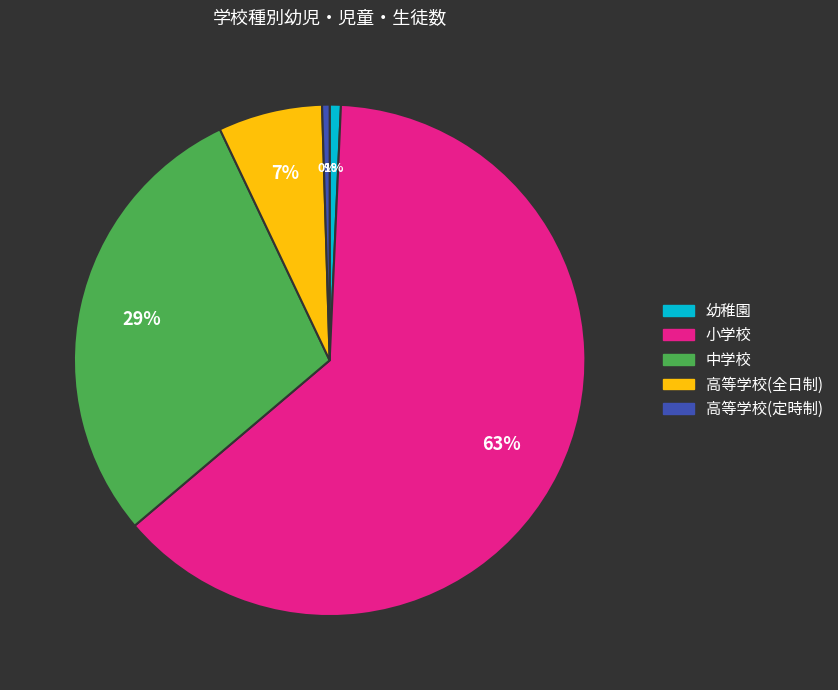

Combined, do 中学校 and 幼稚園 account for over 50%?

No